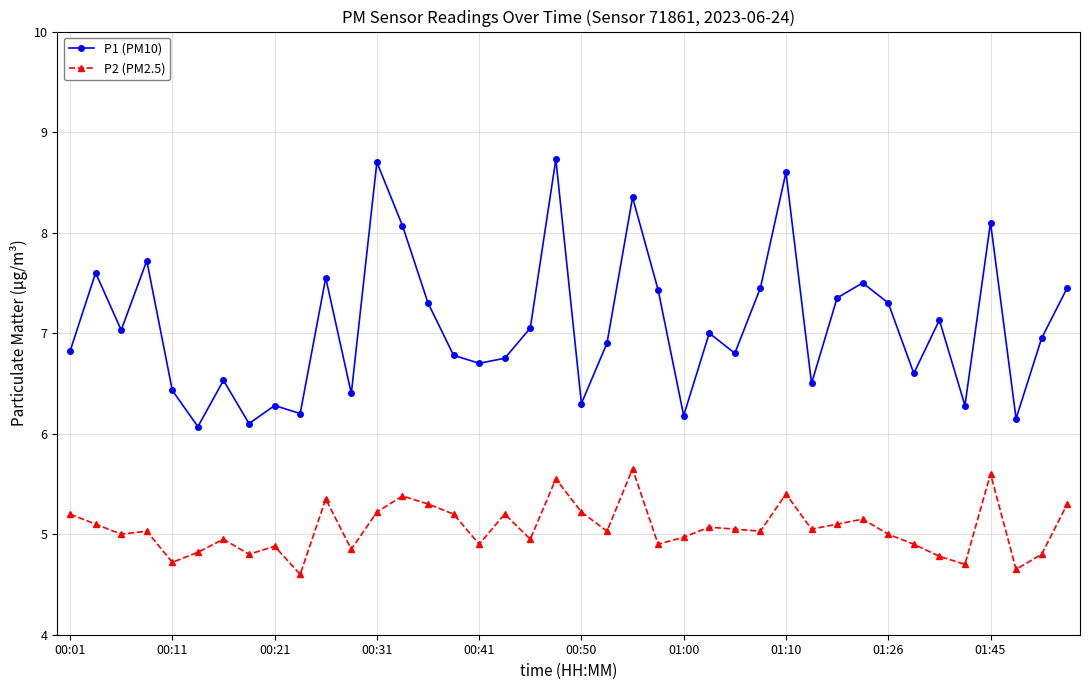

List the series in order of their overall mean, lowest first.

P2 (PM2.5), P1 (PM10)